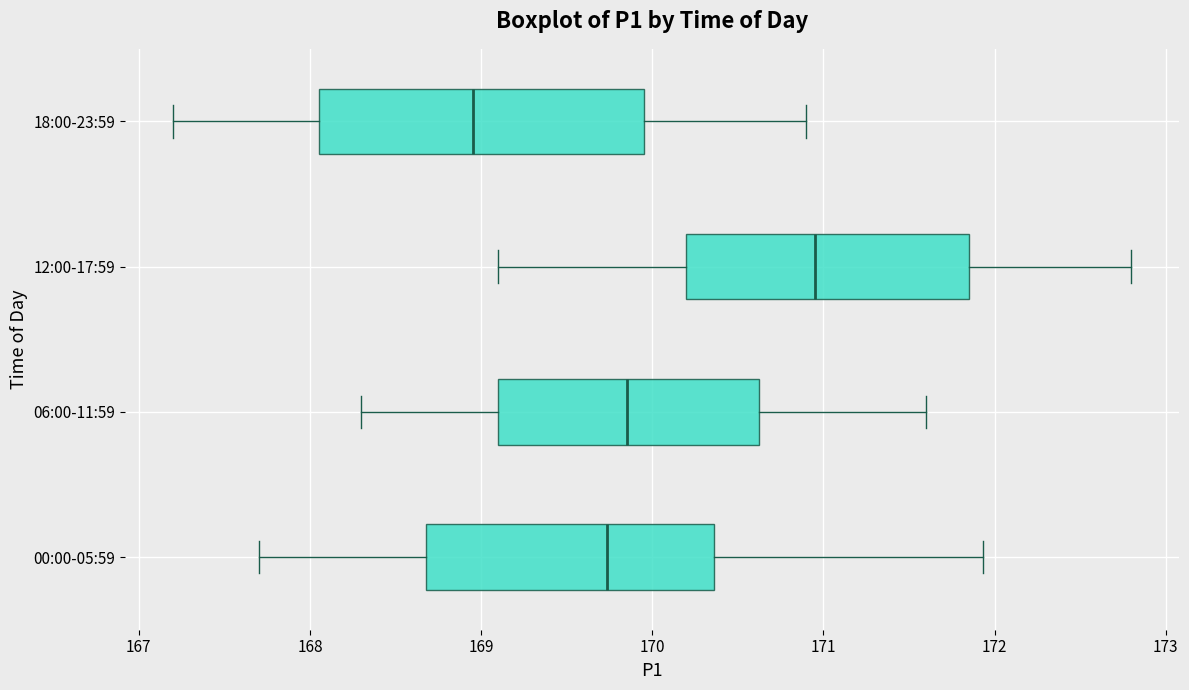

Which box's median line is the furthest to the right?

12:00-17:59